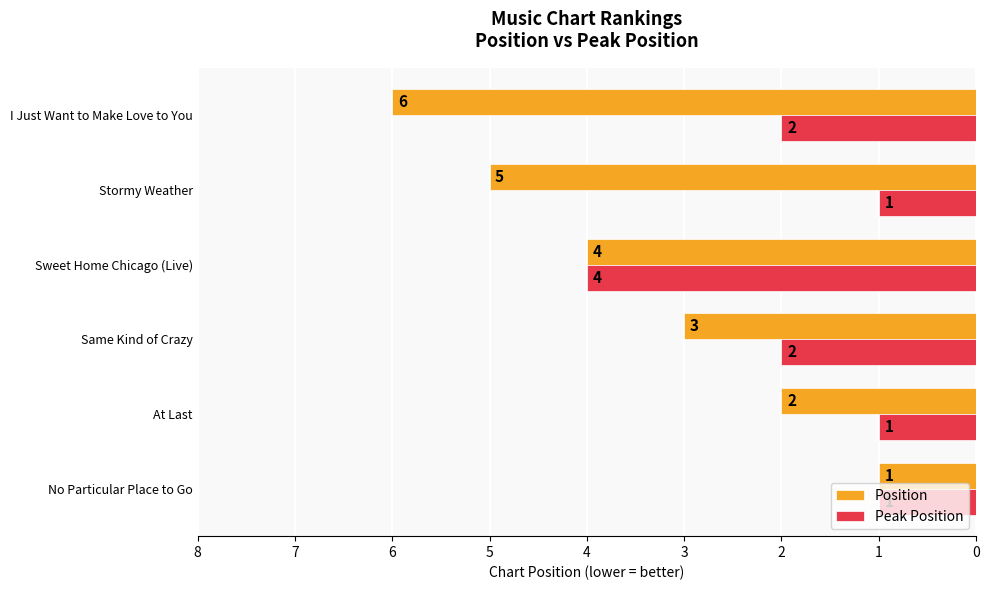

Which series has the largest total across all categories?

Position